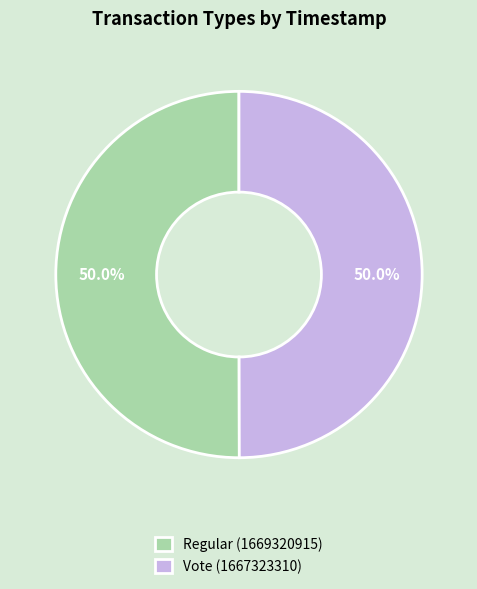

Do Regular (1669320915) and Vote (1667323310) together represent more than half of the pie?

Yes